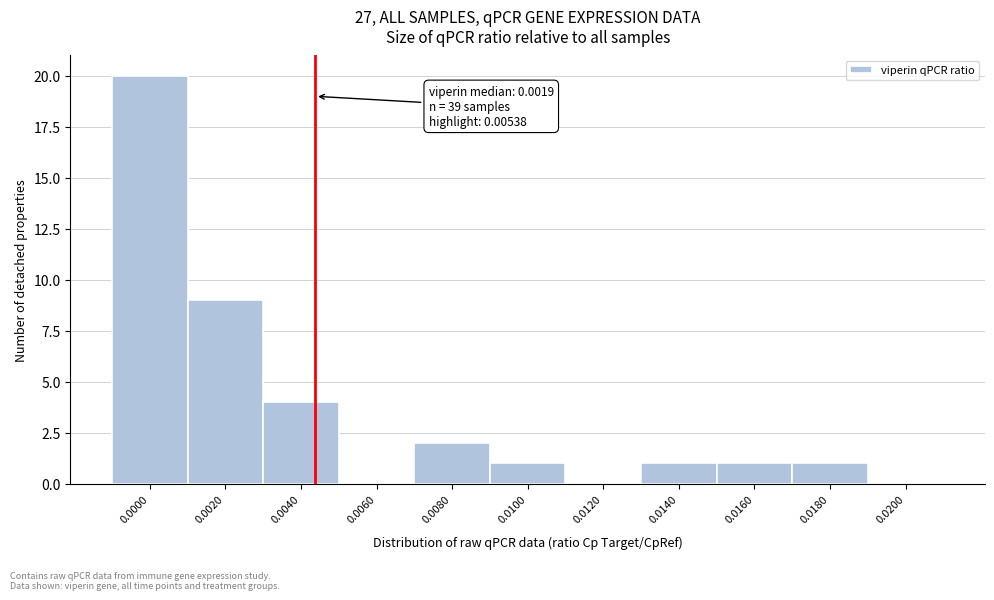

Reading left to right, list all the values displayed in this chart.

0.0000=20	0.0020=9	0.0040=4	0.0060=0	0.0080=2	0.0100=1	0.0120=0	0.0140=1	0.0160=1	0.0180=1	0.0200=0